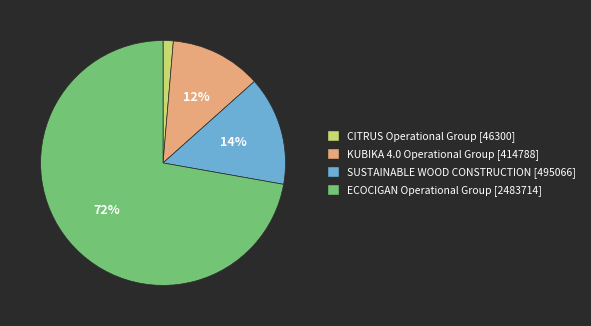

Combined, do ECOCIGAN Operational Group [2483714] and SUSTAINABLE WOOD CONSTRUCTION [495066] account for over 50%?

Yes